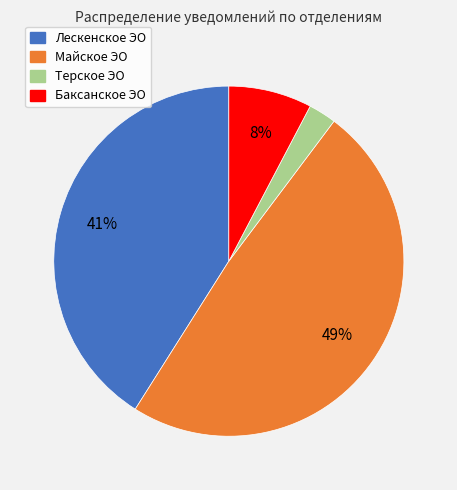

Count the number of slices in the pie.

4